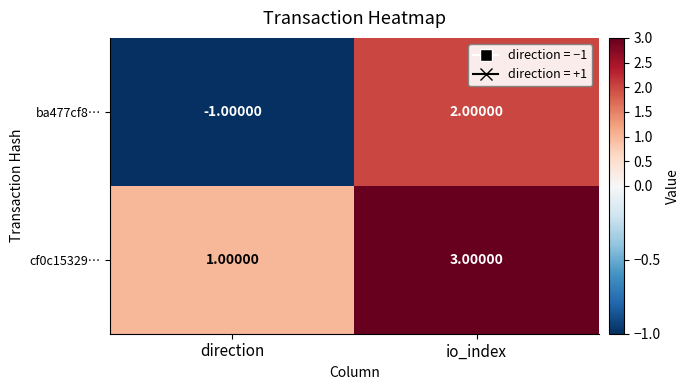

Is the value of cf0c15329… at io_index greater than the value of ba477cf8… at io_index?

Yes